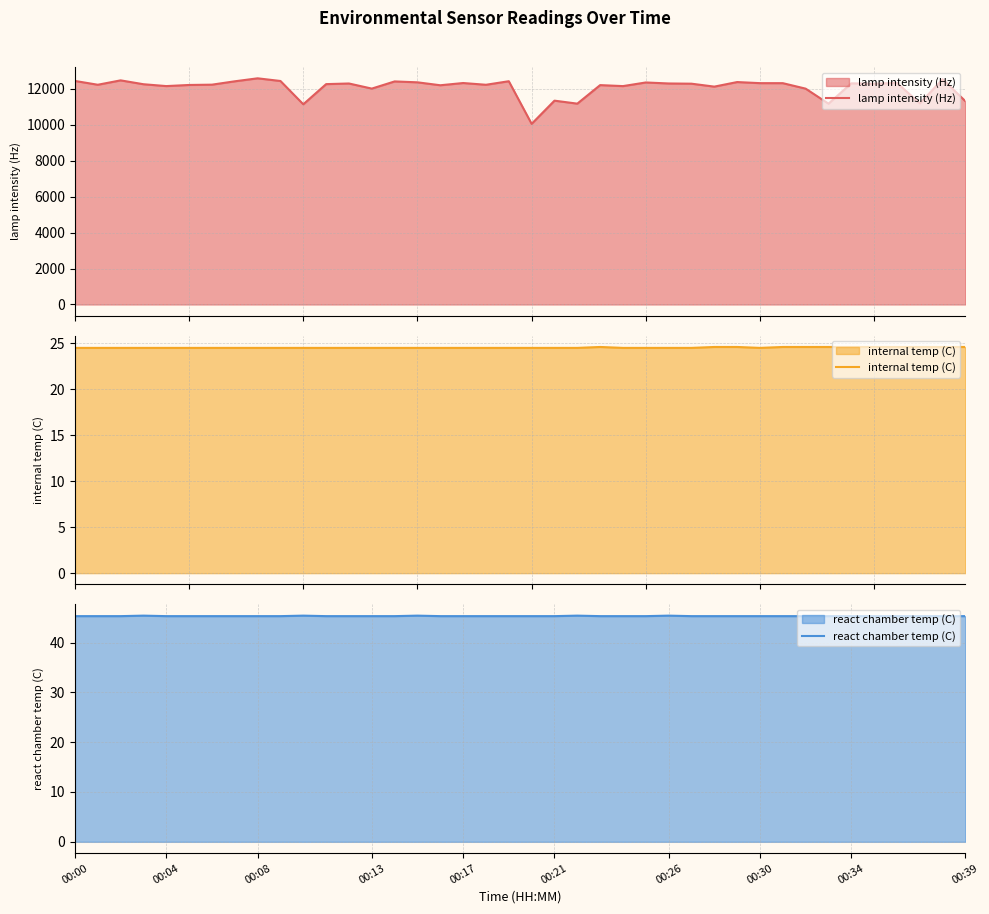

What is the difference between the highest and lowest values at 00:30?

12381.5